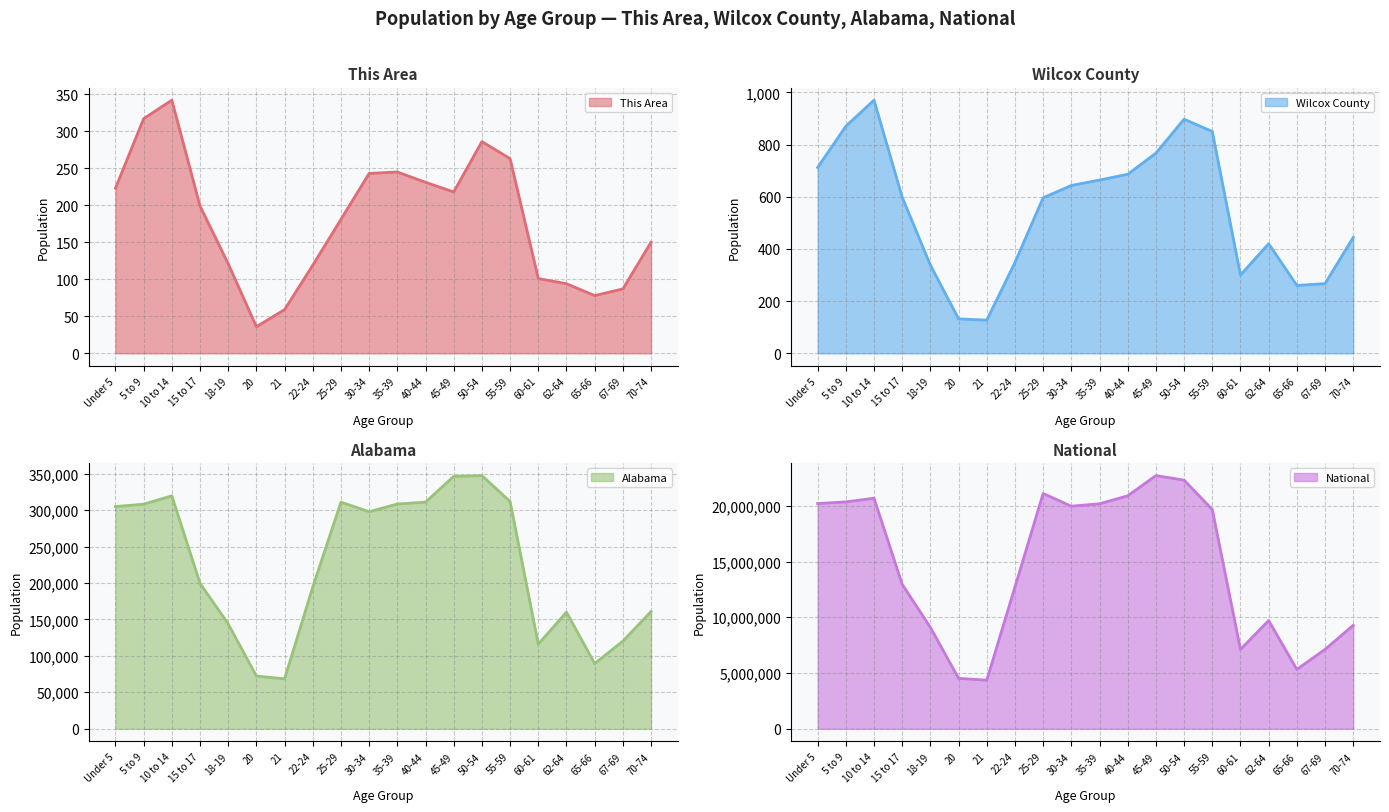

In Alabama, how many points are lower than both neighbors (excluding endpoints)?

4